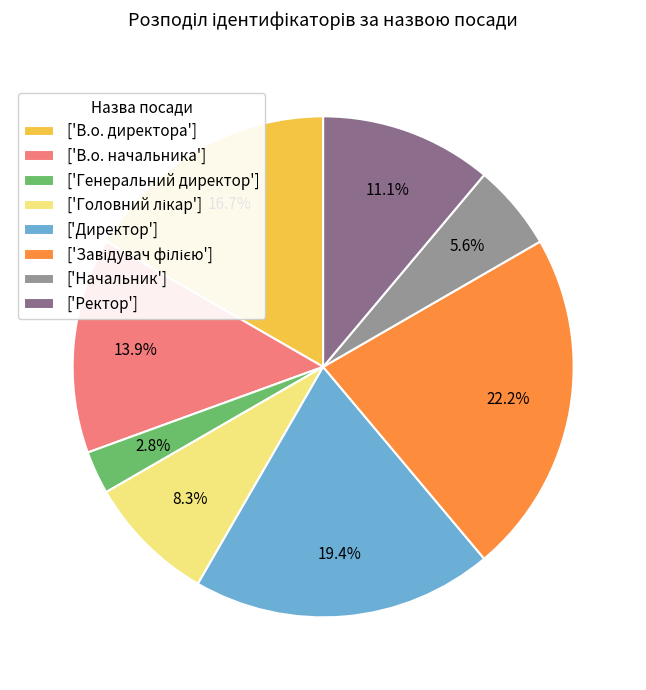

Does any single category account for the majority?

No